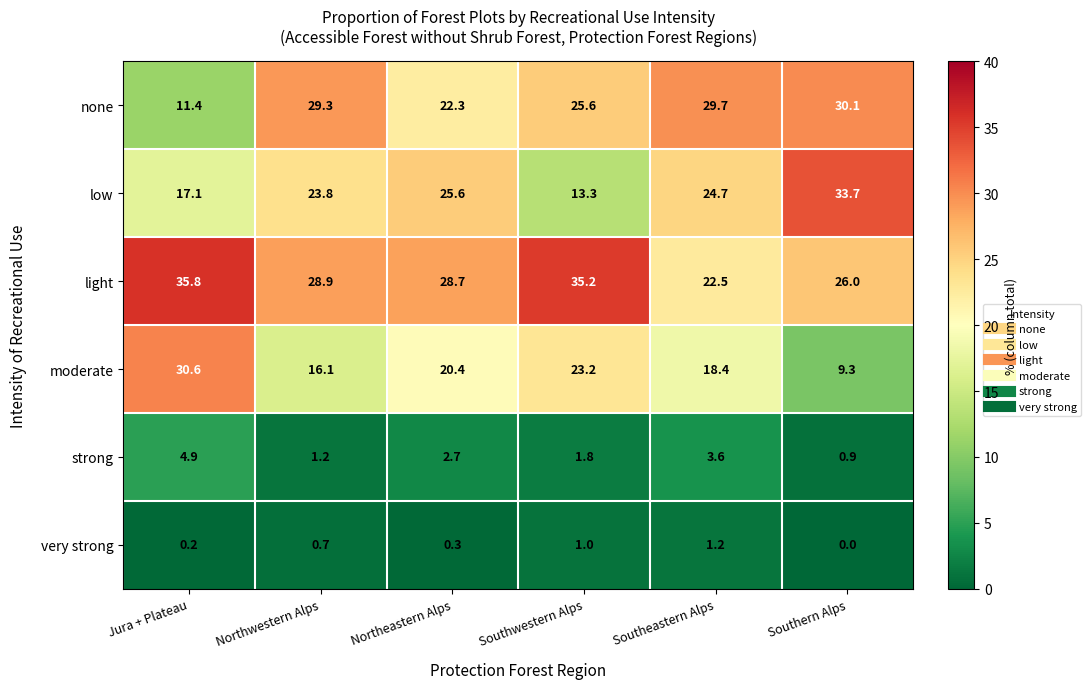

What value does the low series have at Southeastern Alps?

24.7